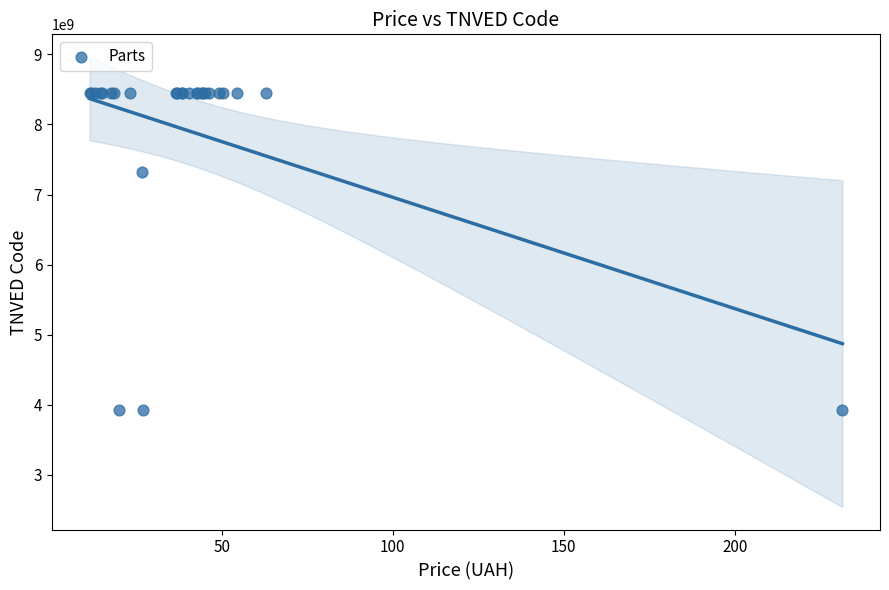

What Y value in the scatter plot is closest to 6183754045?

7320208990